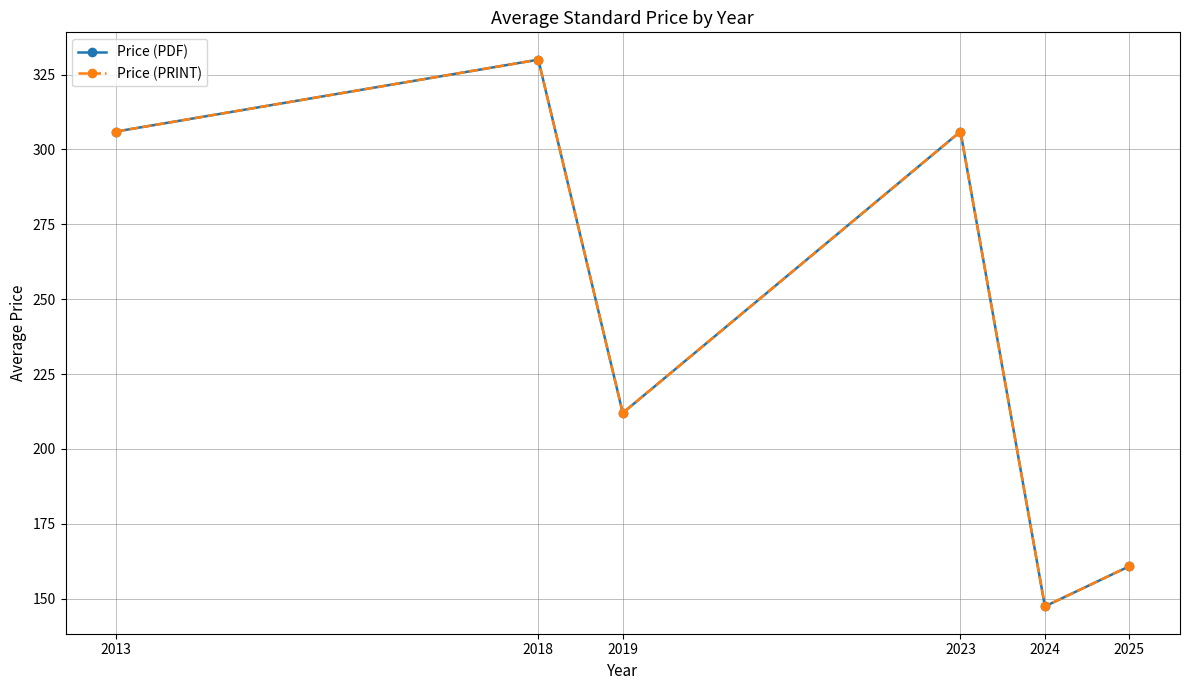

What is the lowest value of the Price (PDF) series?

147.4